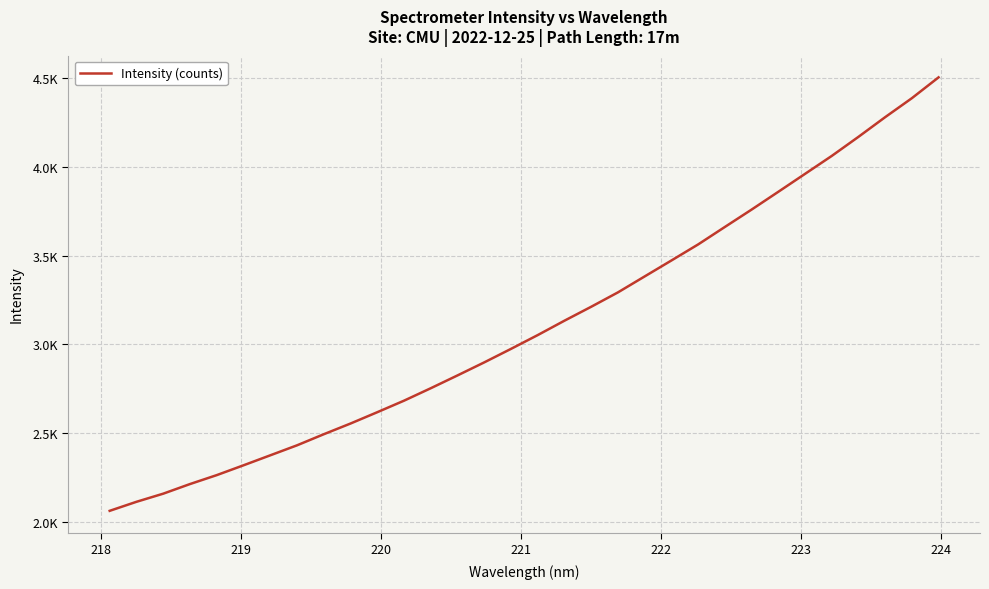

Does the chart have visible grid lines?

Yes